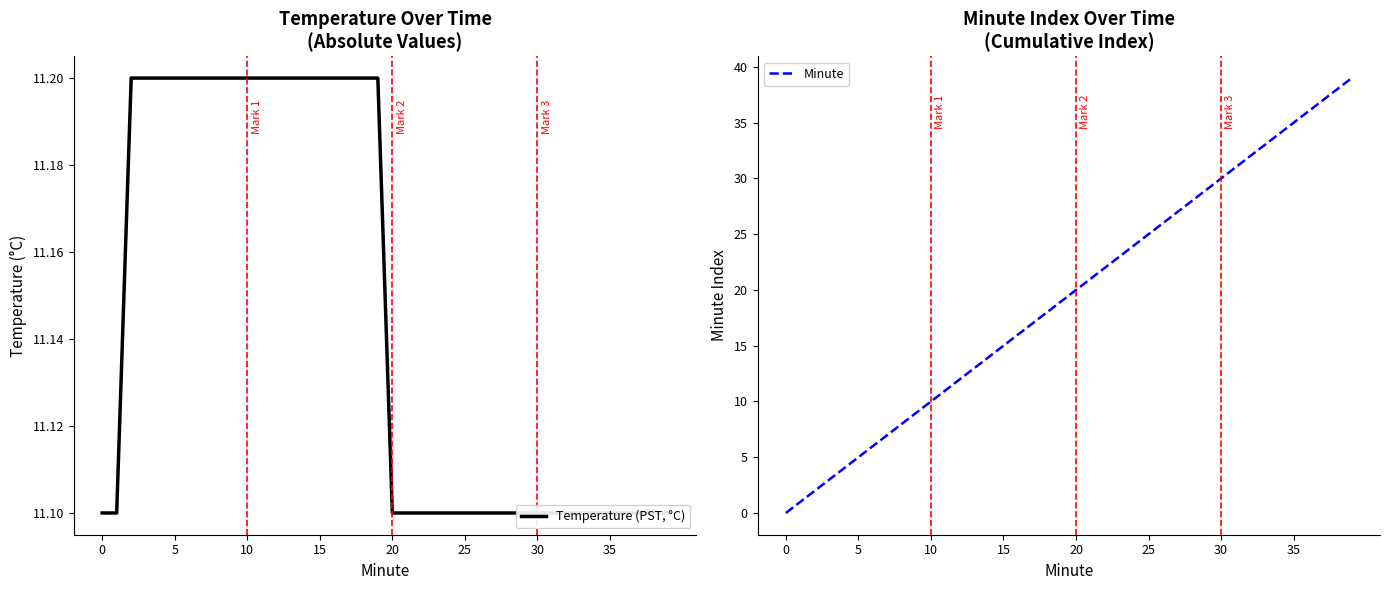

How many times do Temperature (PST, °C) and Minute cross each other?

1